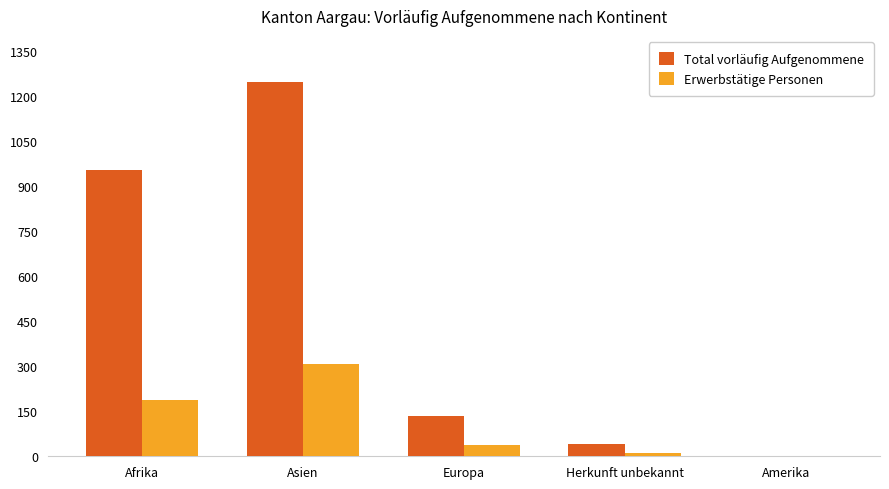

Are the bars grouped side by side (vs. stacked)?

Yes